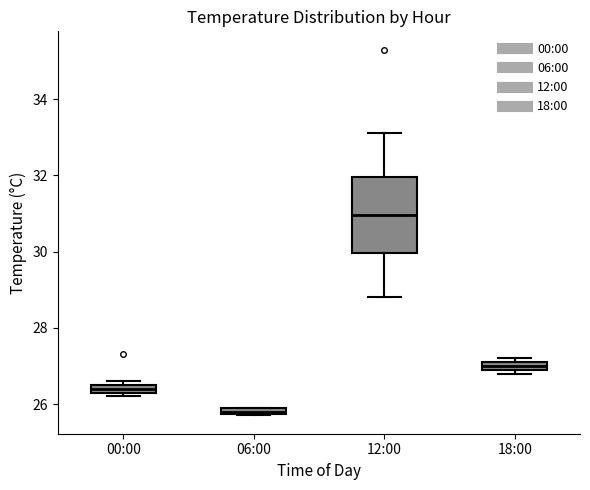

Where is the lower edge of the box for 18:00 on the y-axis? The values are not printed on the chart, so give them approximately, as read against the axis.

27.0